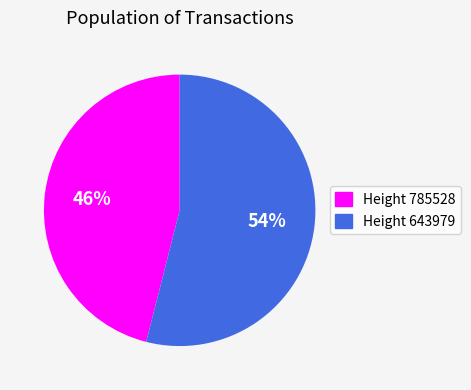

Does any single category account for the majority?

Yes